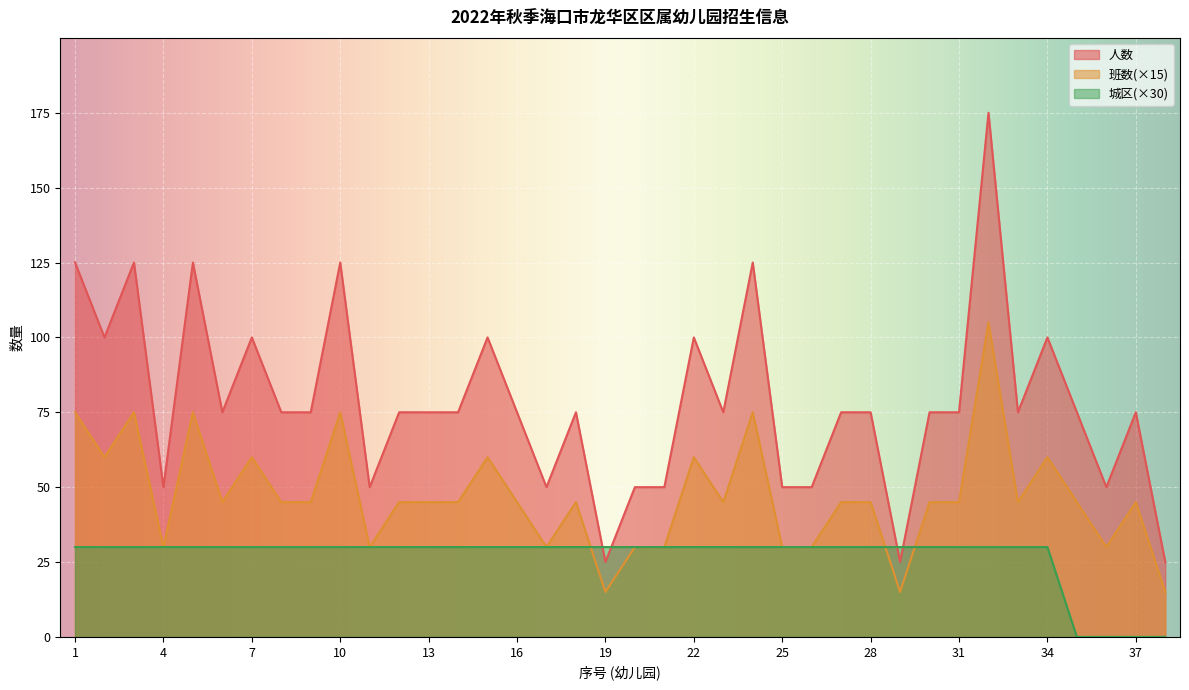

How many interior local peaks does the 班数 series have?

11